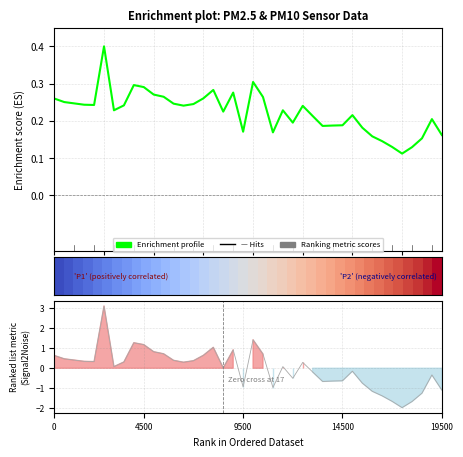

What is the label of the 37th point from the right?

14500